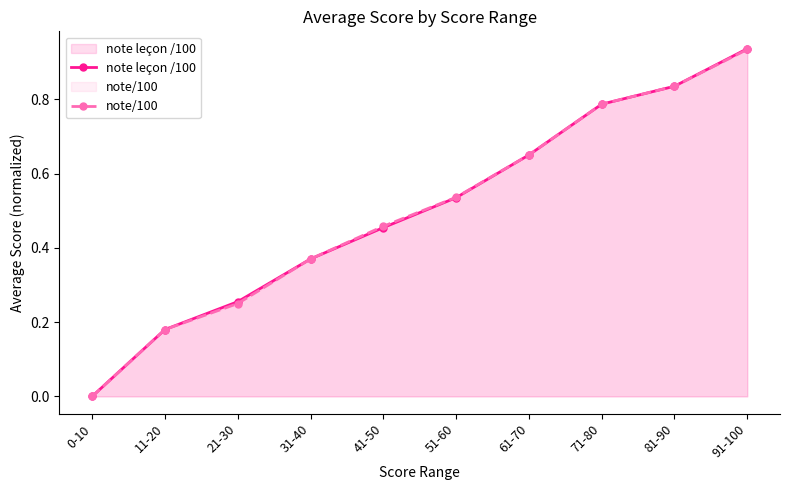

Reading left to right, transcribe all the data shown in this chart.

note leçon /100: 0-10=0.0	11-20=0.2	21-30=0.3	31-40=0.4	41-50=0.5	51-60=0.5	61-70=0.7	71-80=0.8	81-90=0.8	91-100=0.9
note/100: 0-10=0.0	11-20=0.2	21-30=0.2	31-40=0.4	41-50=0.5	51-60=0.5	61-70=0.7	71-80=0.8	81-90=0.8	91-100=0.9